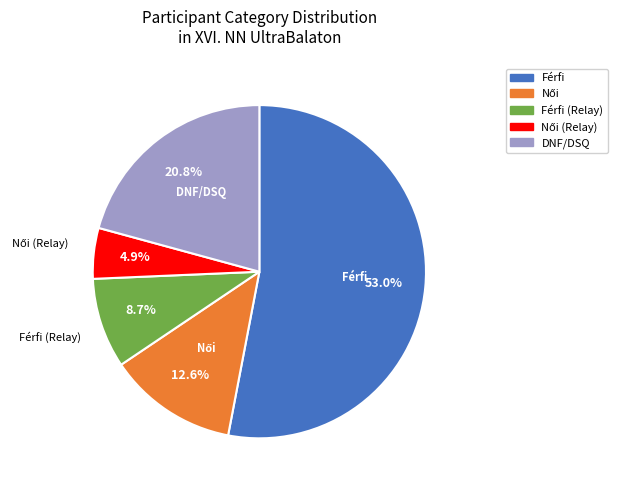

Is there a majority slice in this chart?

Yes